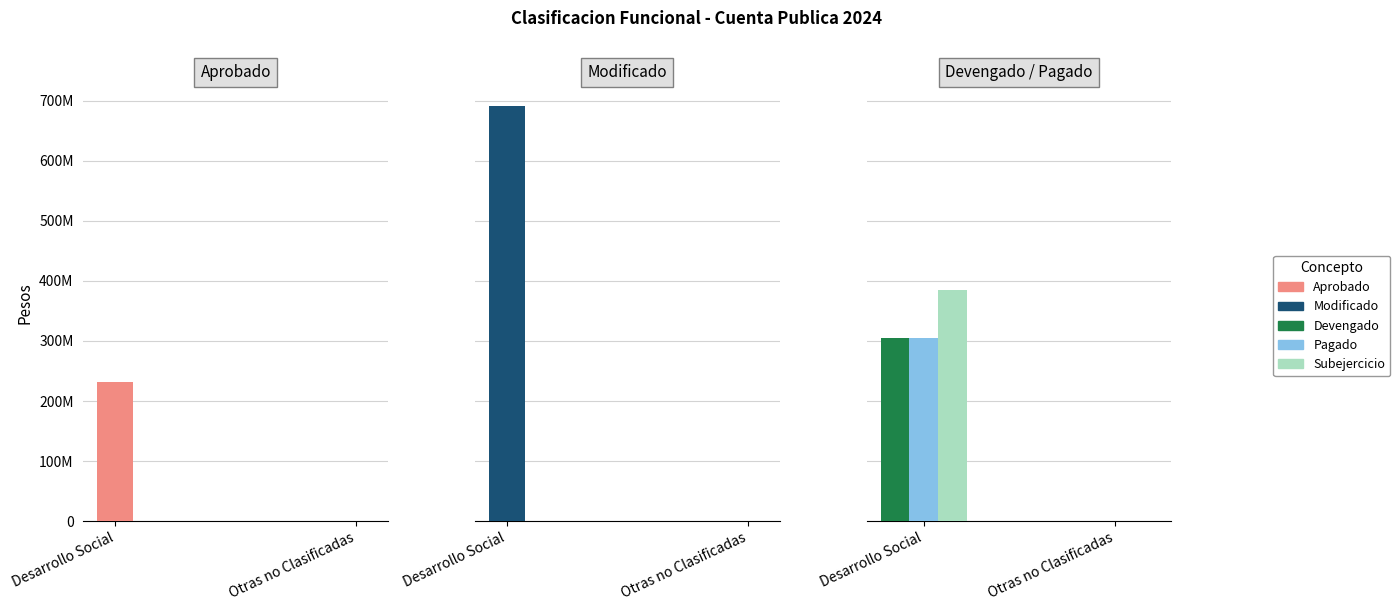

Reading right to left, list all the values displayed in this chart.

Aprobado: Otras no Clasificadas=0	Desarrollo Social=231930064
Modificado: Otras no Clasificadas=0	Desarrollo Social=690776226
Devengado: Otras no Clasificadas=0	Desarrollo Social=305549979
Pagado: Otras no Clasificadas=0	Desarrollo Social=305250315
Subejercicio: Otras no Clasificadas=0	Desarrollo Social=385226247